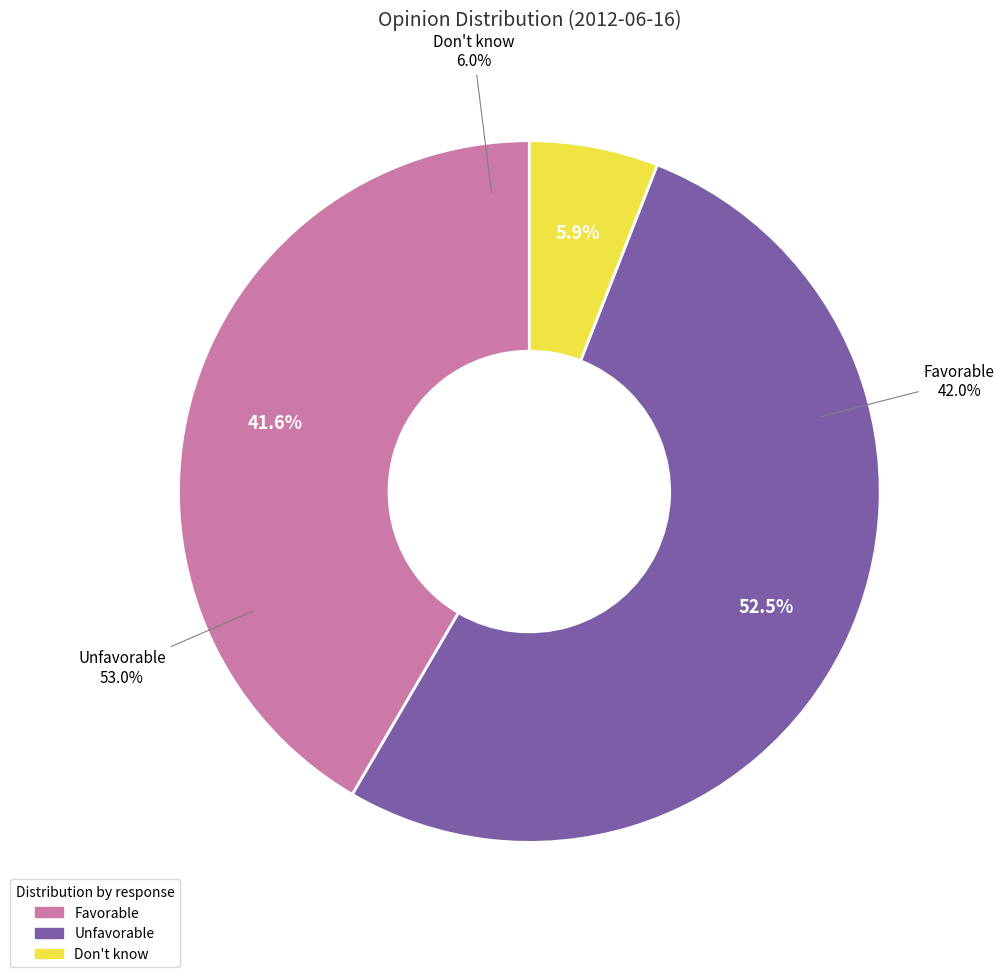

How many segments does this pie chart have?

3